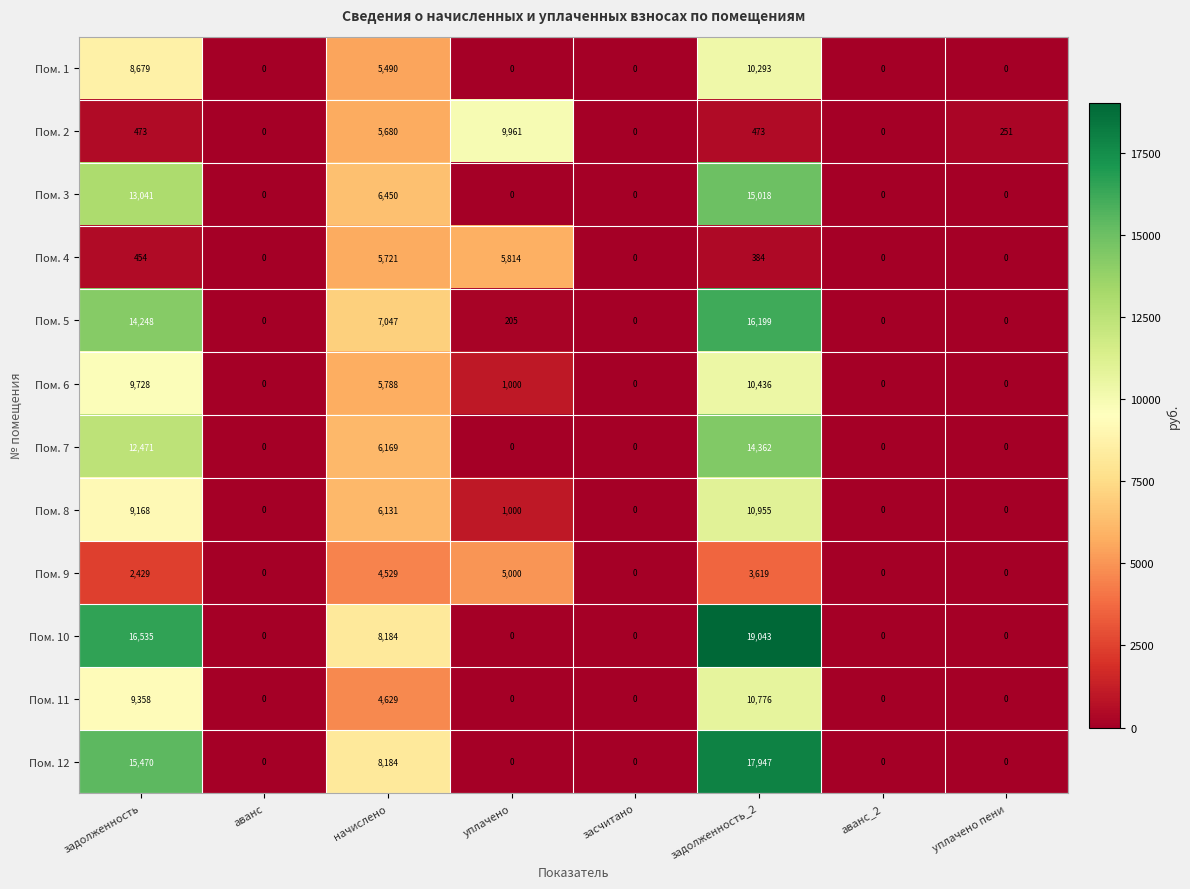

Which series changed the most between уплачено and уплачено пени?

Пом. 2